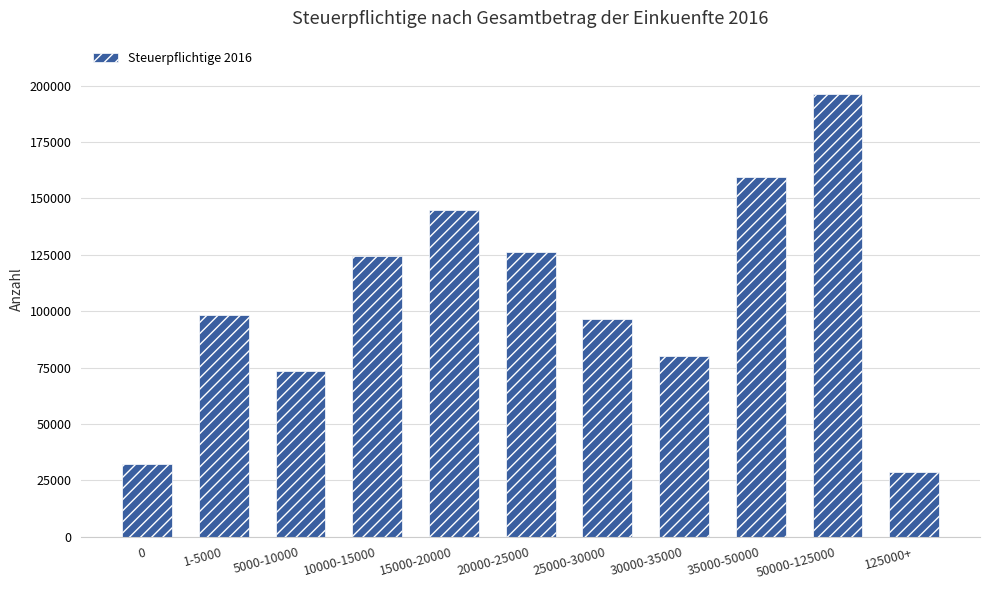

List the labels in order of value, largest first.

50000-125000, 35000-50000, 15000-20000, 20000-25000, 10000-15000, 1-5000, 25000-30000, 30000-35000, 5000-10000, 0, 125000+